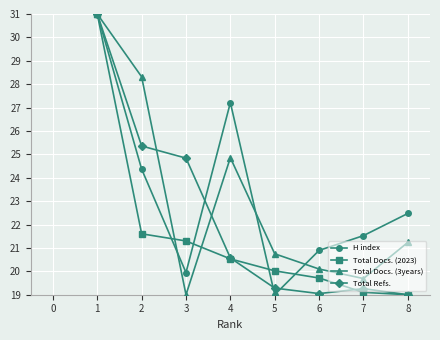

What is the sum of all H index values?

186.4